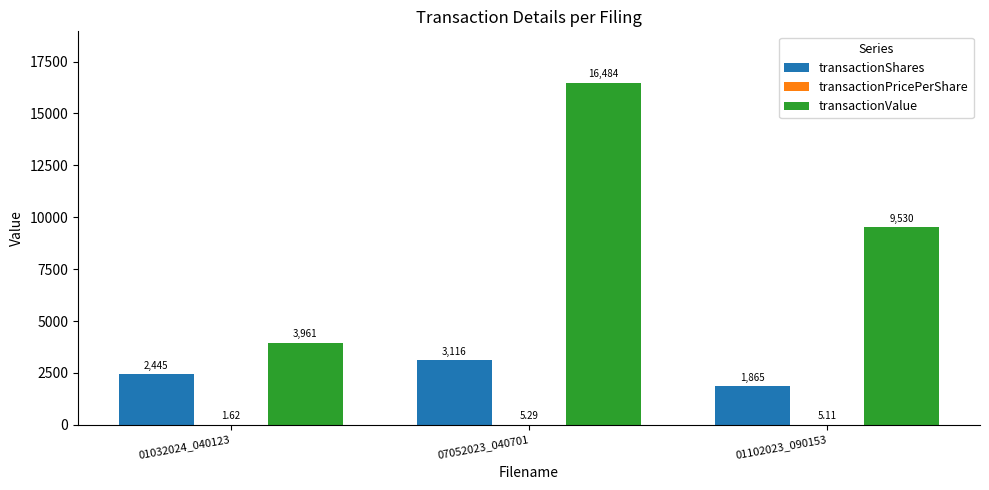

Are the bars grouped side by side (vs. stacked)?

Yes